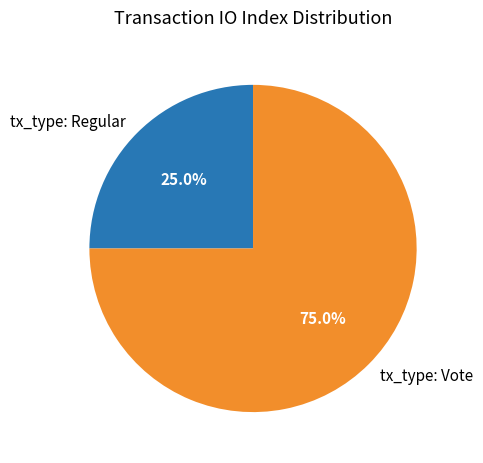

Which category accounts for the majority?

tx_type: Vote